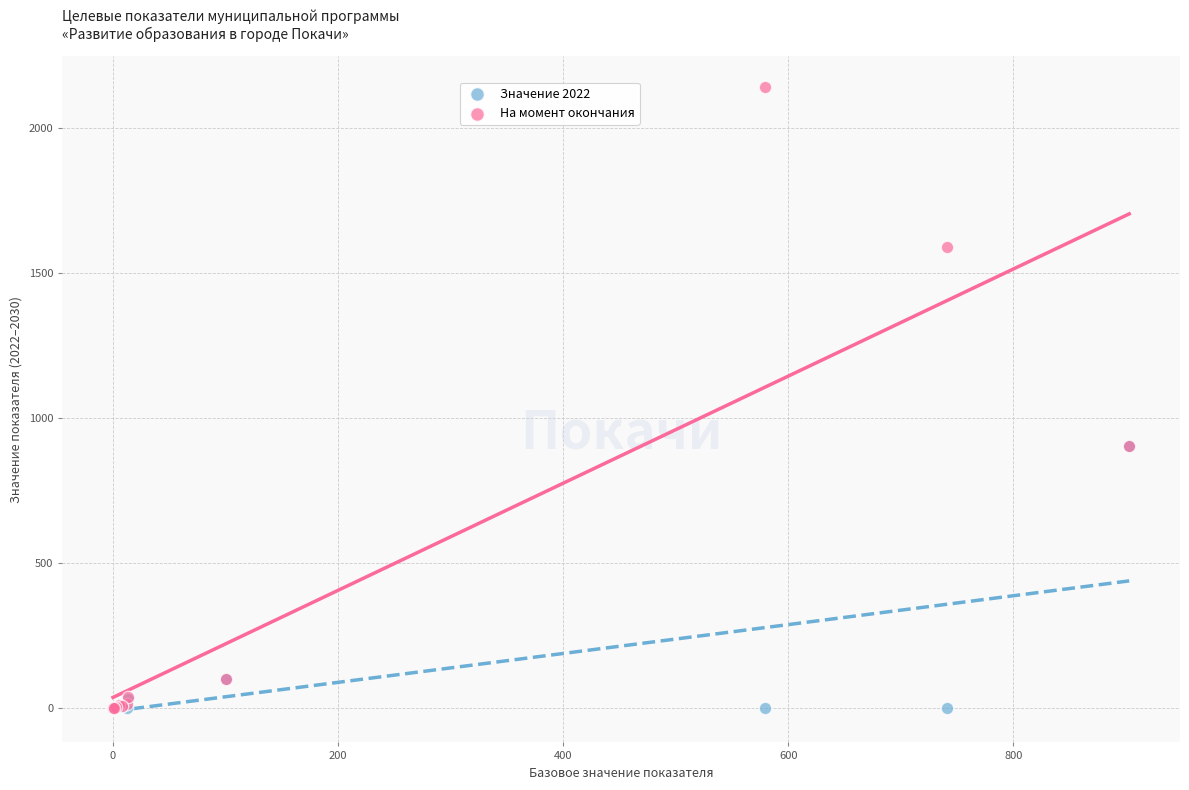

What are all the series names shown in the legend?

Значение 2022, На момент окончания